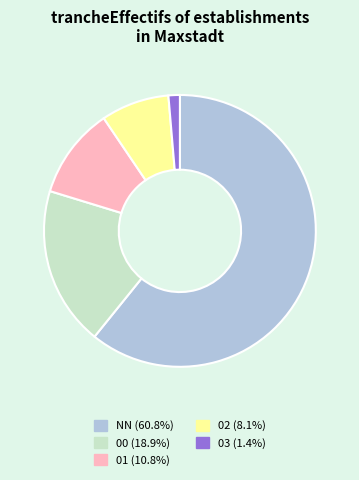

How many segments does this pie chart have?

5